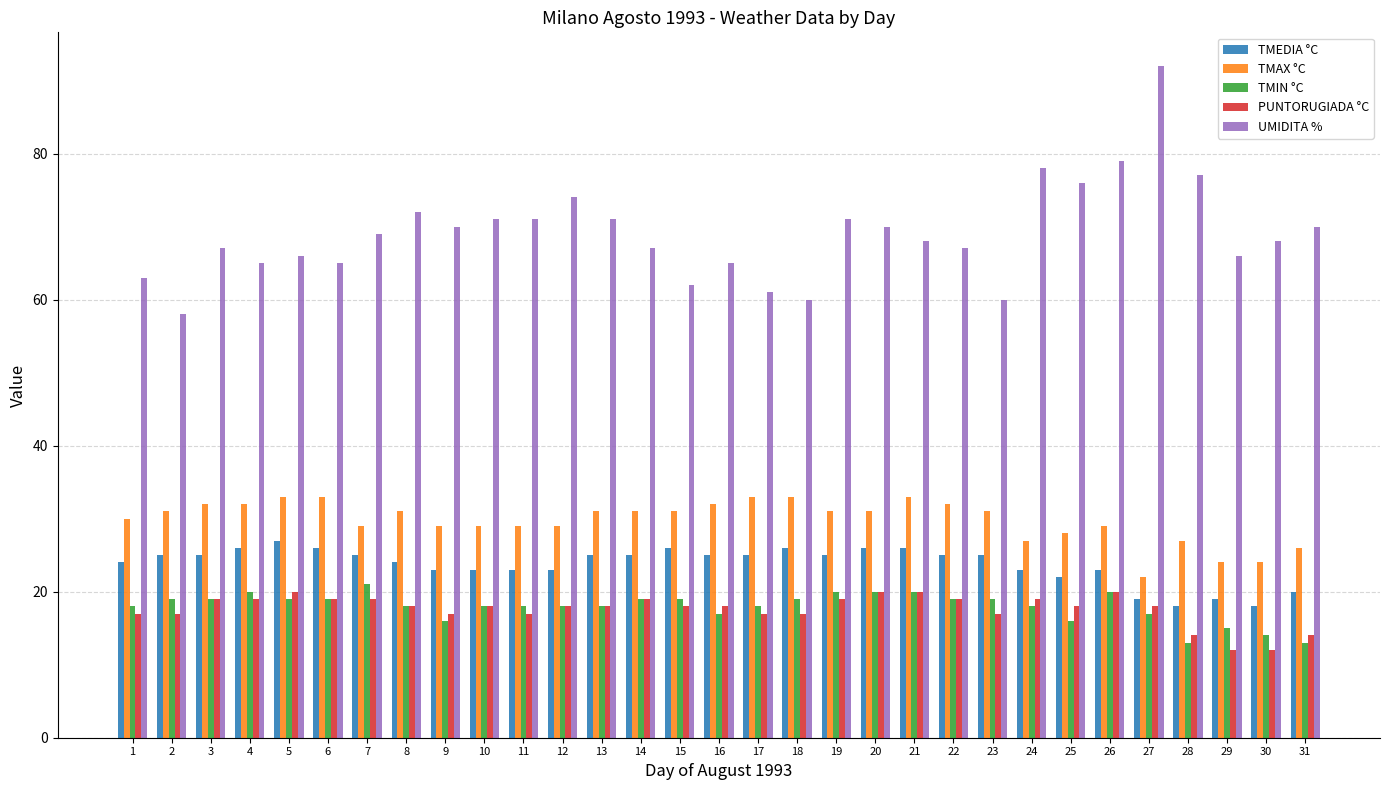

Which series has the largest total across all categories?

UMIDITA %